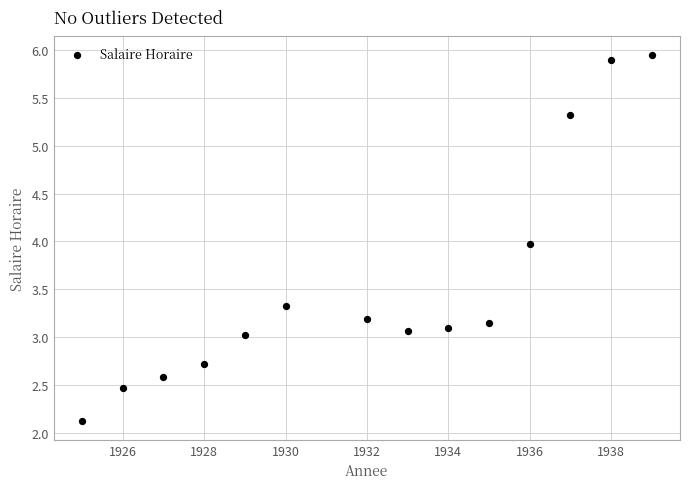

What is the range of X values (max minus min)?

14.0